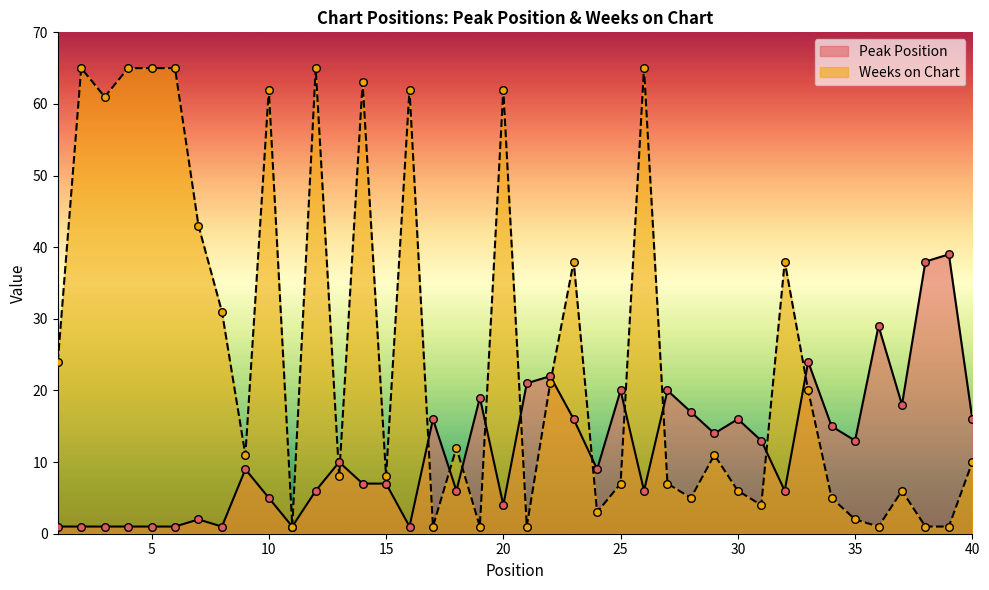

Which series has the largest Y range (max minus min)?

Weeks on Chart